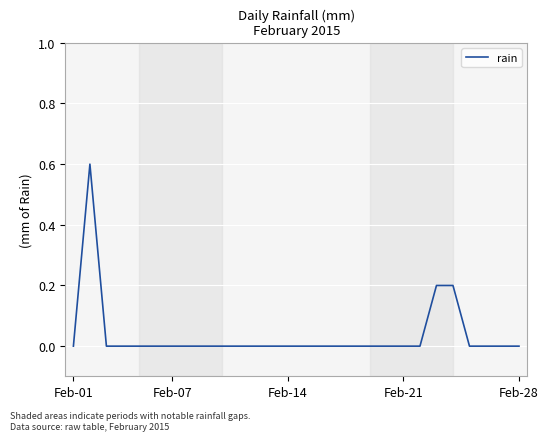

What is the greatest value displayed?

0.6